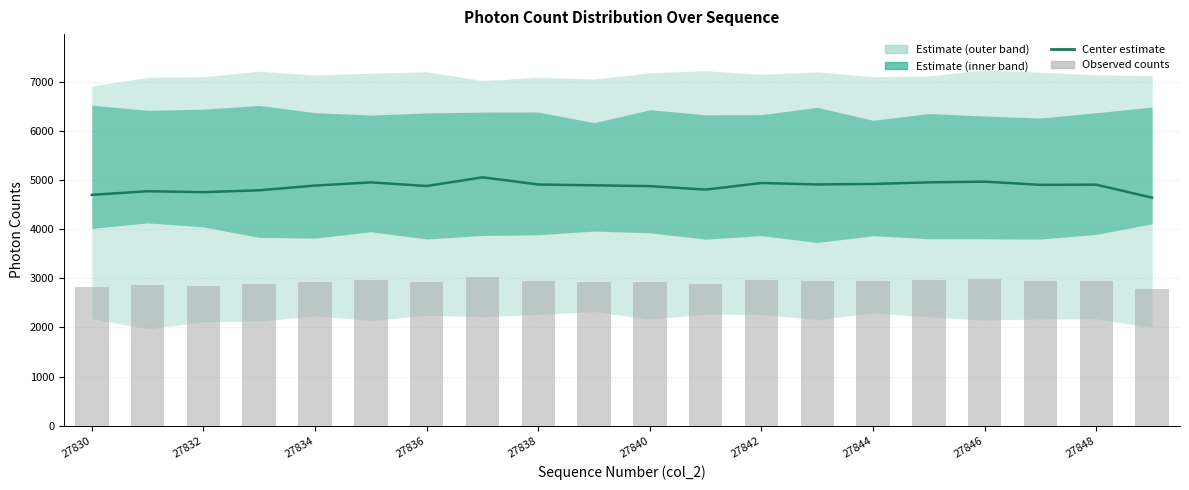

At which label is Observed counts closest to 2908?

27840